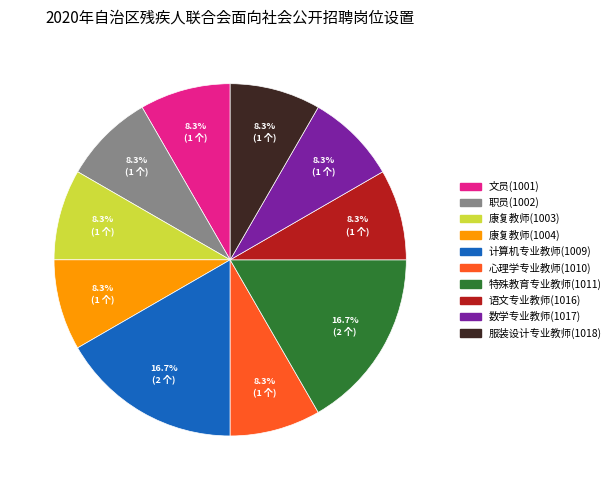

The 心理学专业教师(1010) slice represents 8% of the pie. True or false?

True